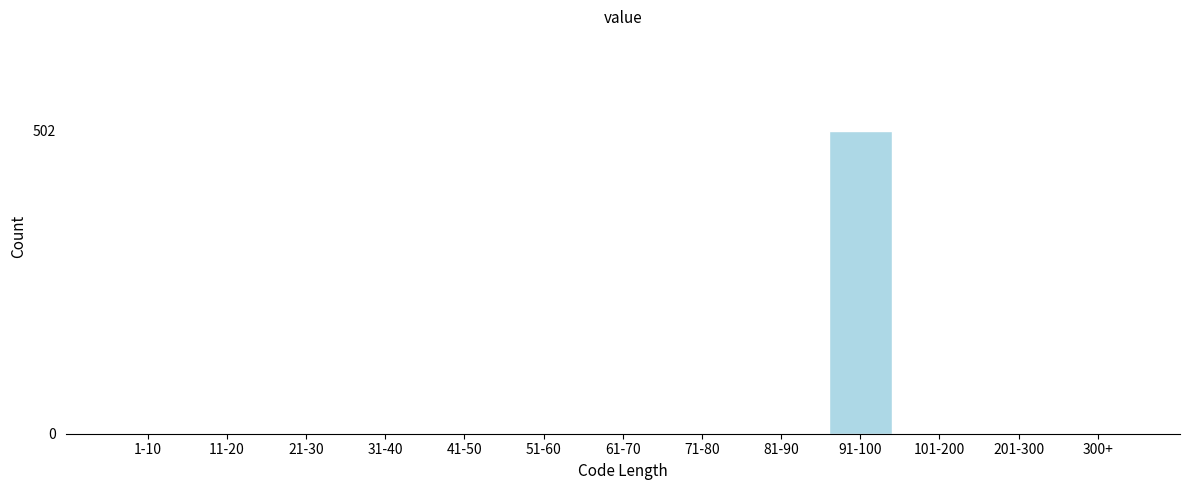

Reading left to right, extract all data points from this chart.

1-10=0	11-20=0	21-30=0	31-40=0	41-50=0	51-60=0	61-70=0	71-80=0	81-90=0	91-100=502	101-200=0	201-300=0	300+=0